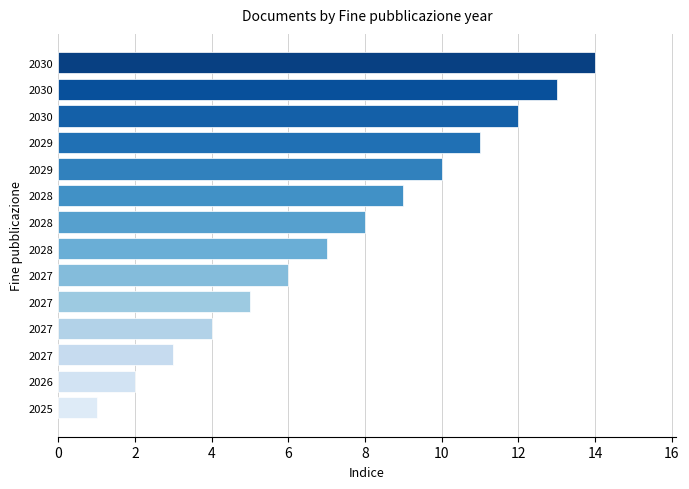

How many data points does each series have?

14